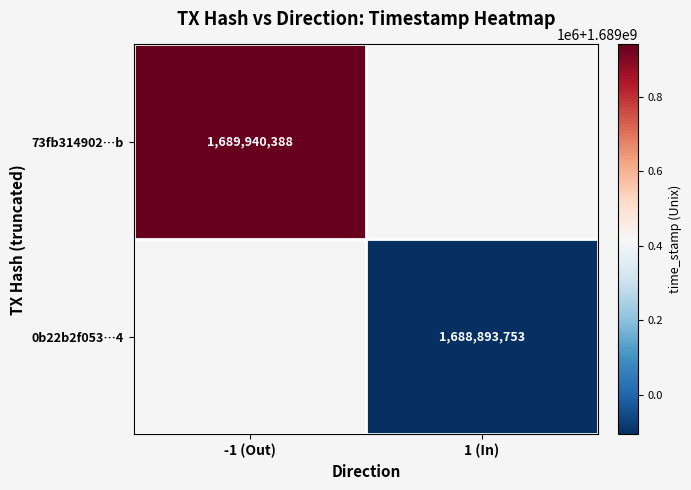

True or false: 73fb314902…b has a value of 1689940388 at -1 (Out).

True